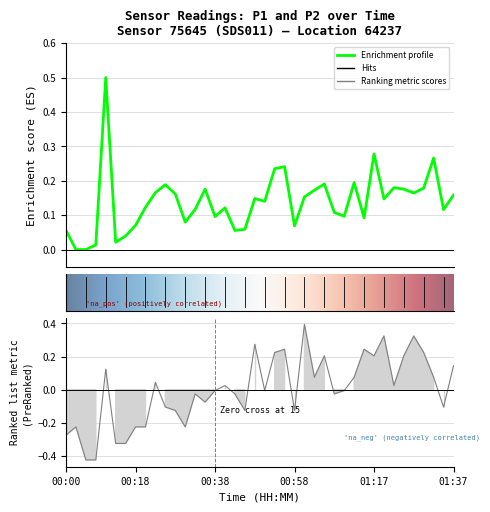

Is the value of P1 at 4 greater than the value of P2 at 16?

Yes